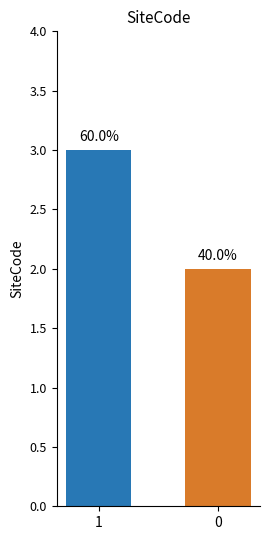

List the labels in order of value, largest first.

1, 0